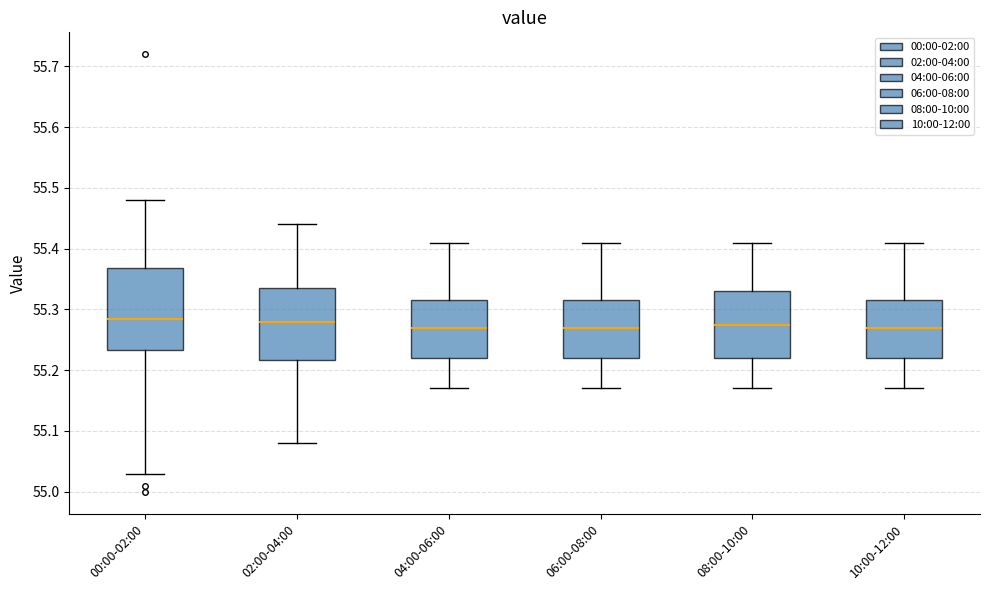

Where does the lower whisker of the box for 08:00-10:00 end on the y-axis? The values are not printed on the chart, so give them approximately, as read against the axis.

55.17